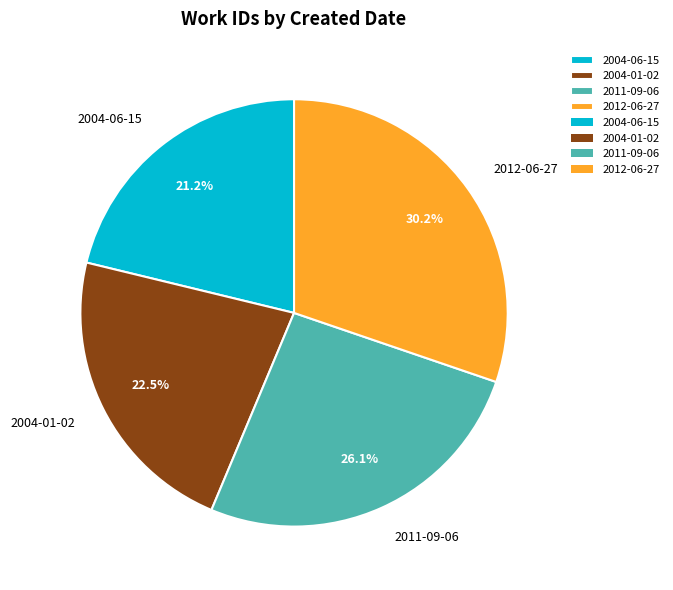

True or false: 2004-01-02 accounts for 28% of the total.

False